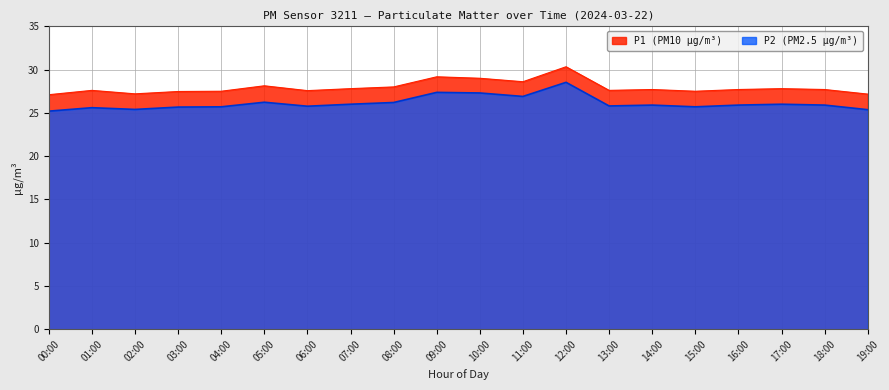

How many lines are shown in the chart?

2